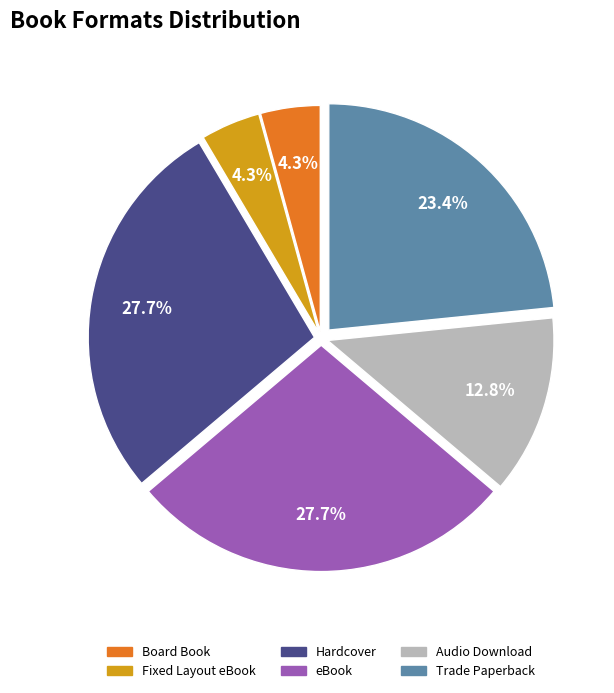

Between Board Book and Trade Paperback, which is larger?

Trade Paperback